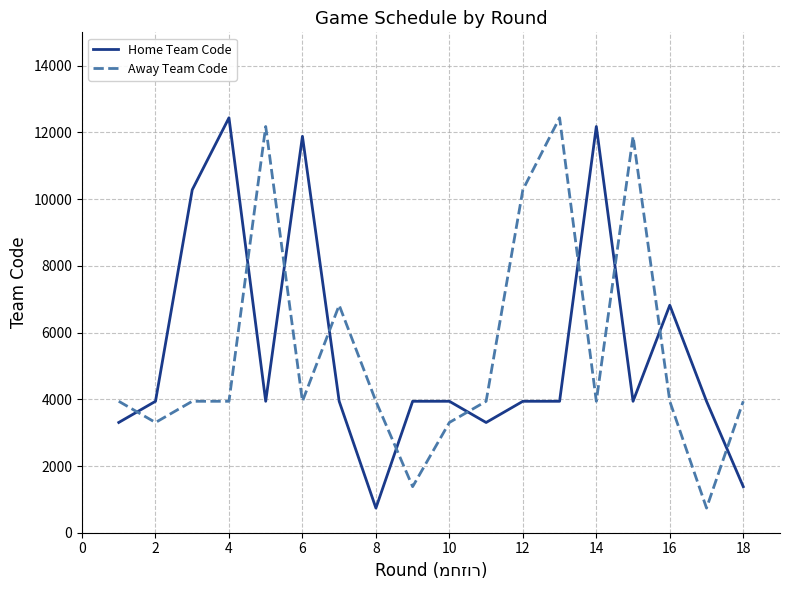

True or false: Home Team Code has more than 0 interior local peaks.

True